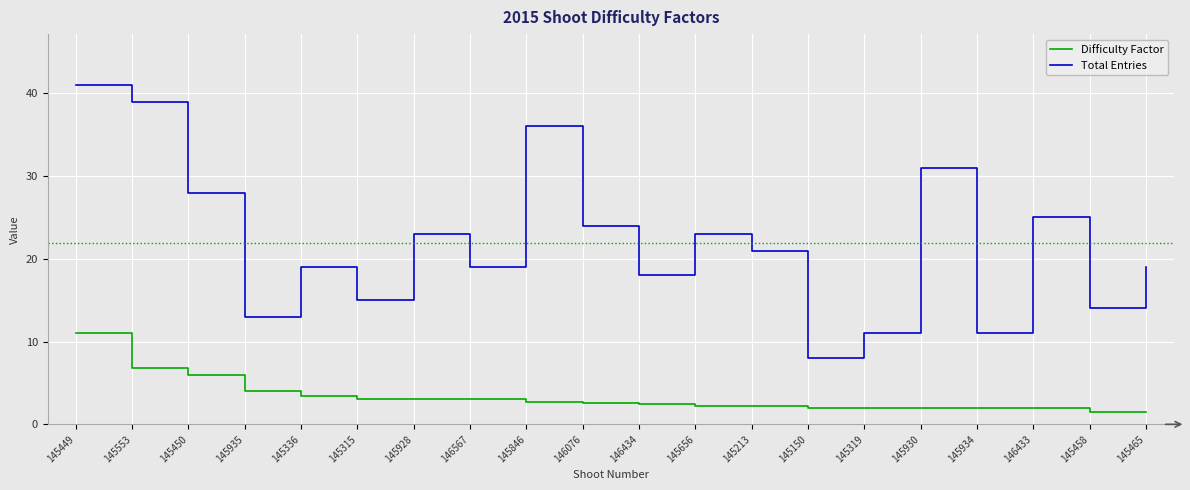

What position from the right is 145930?

5